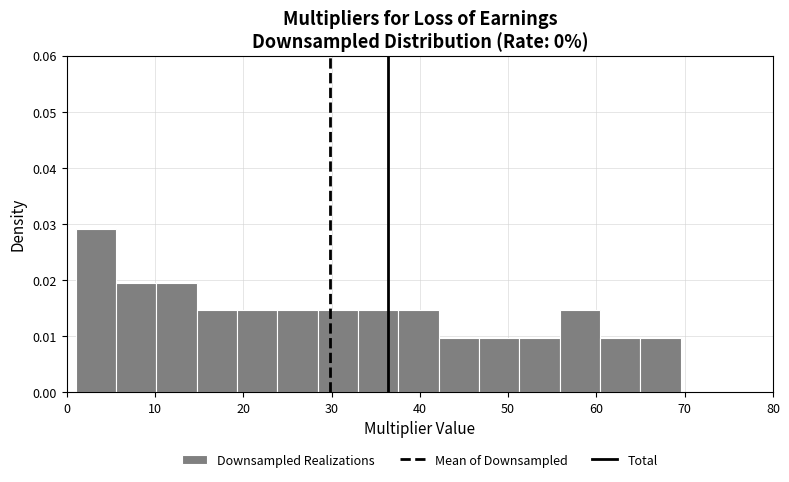

Which range on the x-axis has the tallest bar?

1 to 6